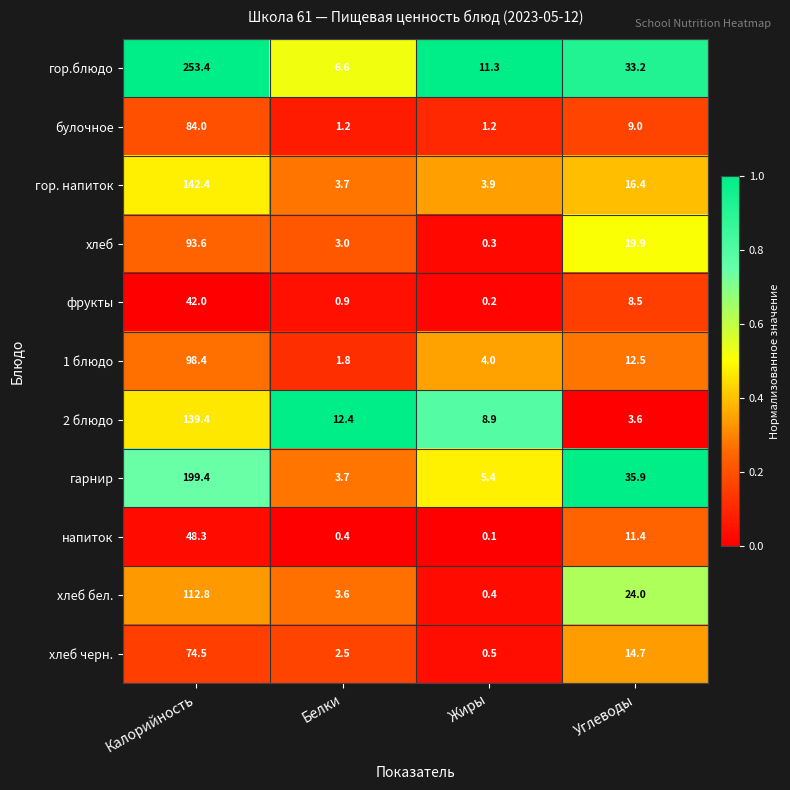

Read the хлеб черн. value at Углеводы.

14.7